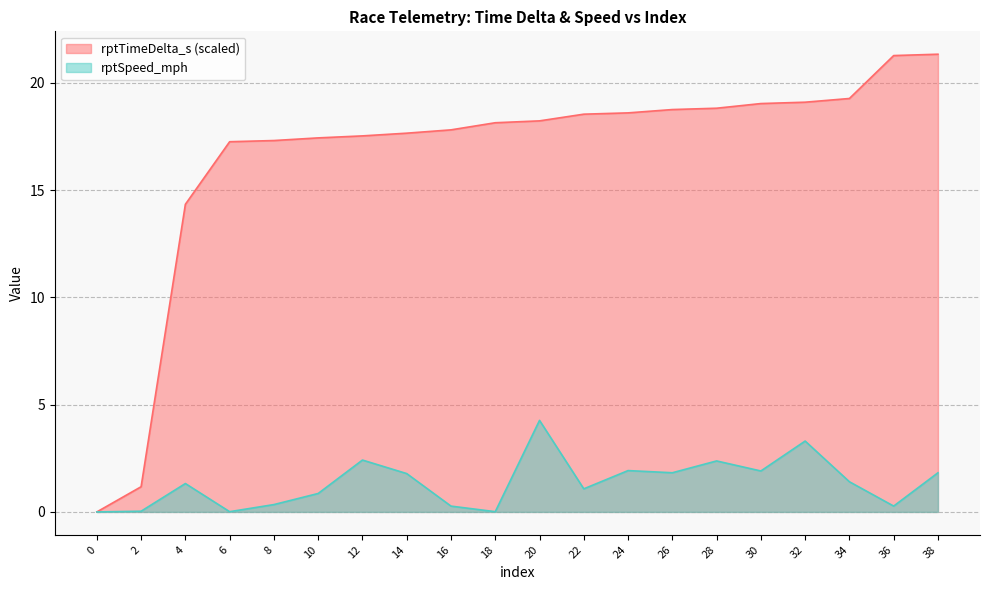

At which category does rptSpeed_mph reach its first local peak?

4